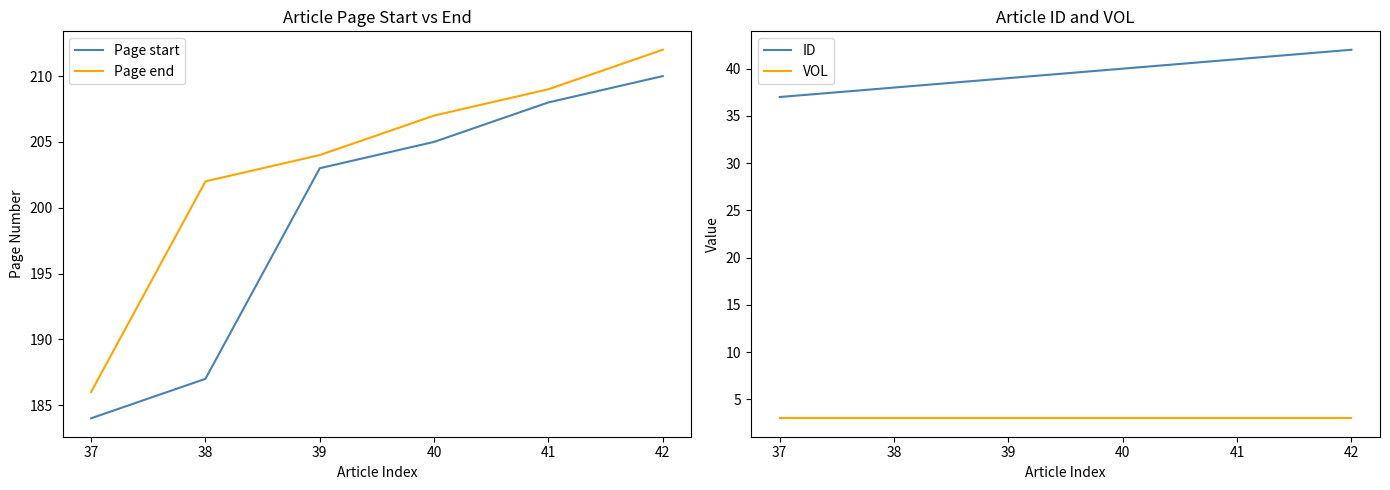

How many data points in Page start are less than 205?

3